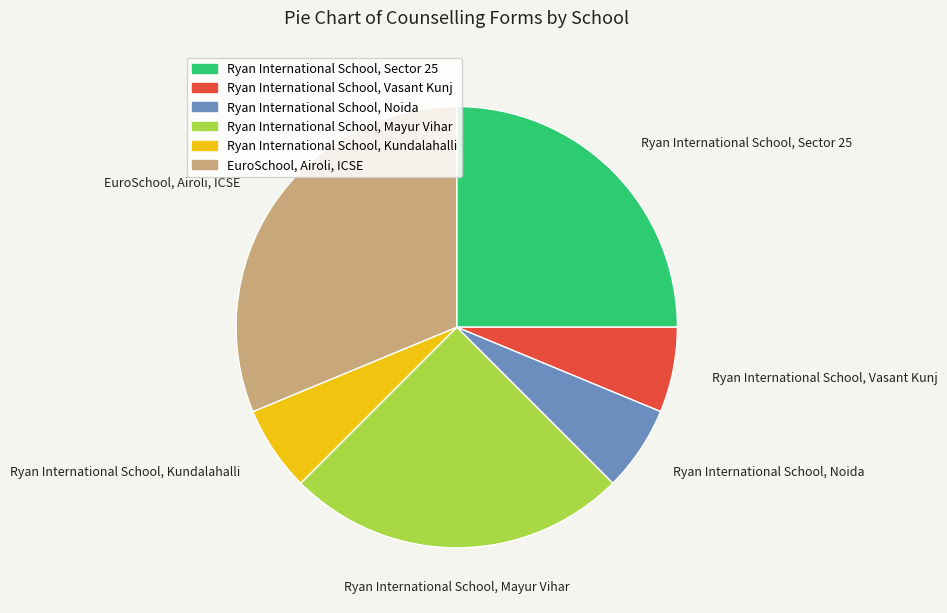

How many segments does this pie chart have?

6